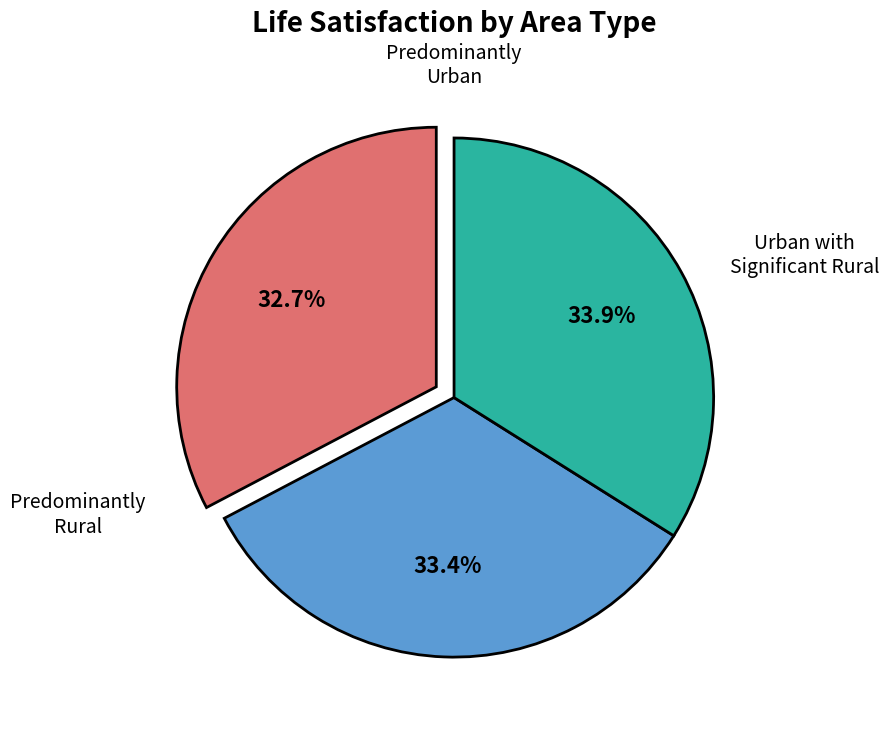

Is there any slice that represents more than half of the pie?

No